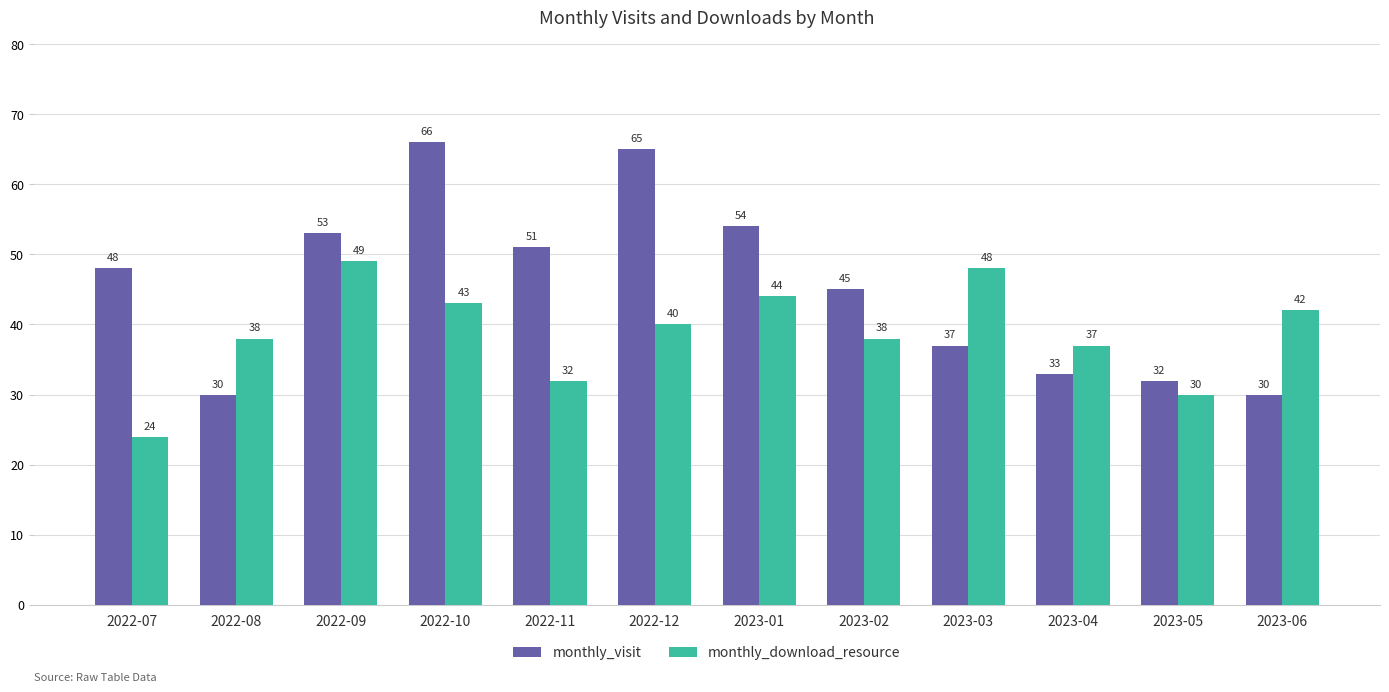

Is it true that monthly_visit equals 30 at 2023-06?

True